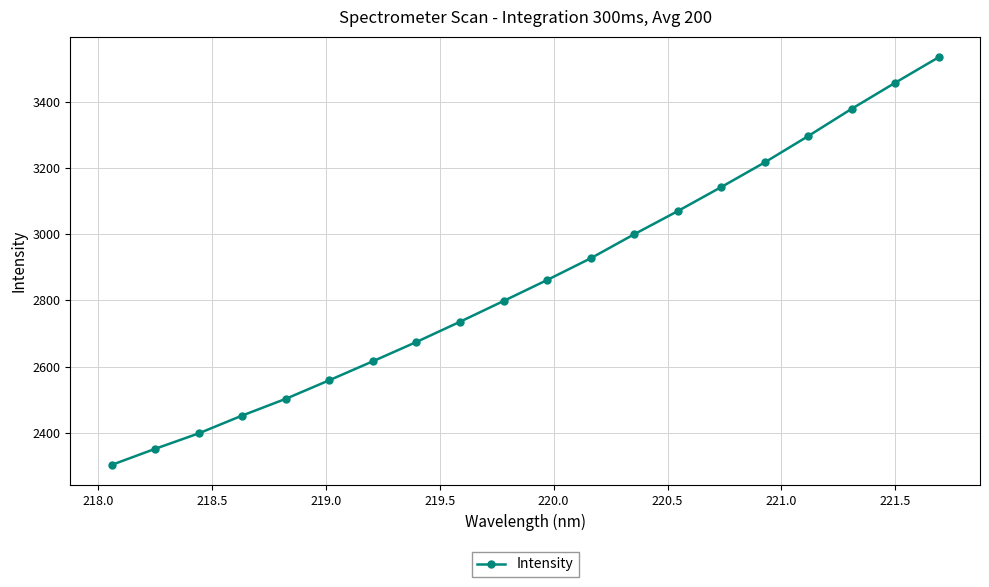

What is the minimum value shown in the chart?

2303.4